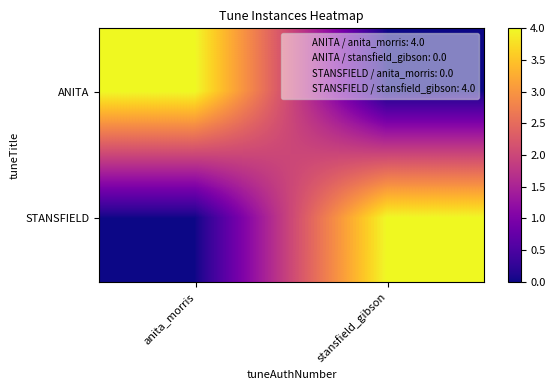

Rank the series by their maximum value, from highest to lowest.

ANITA, STANSFIELD